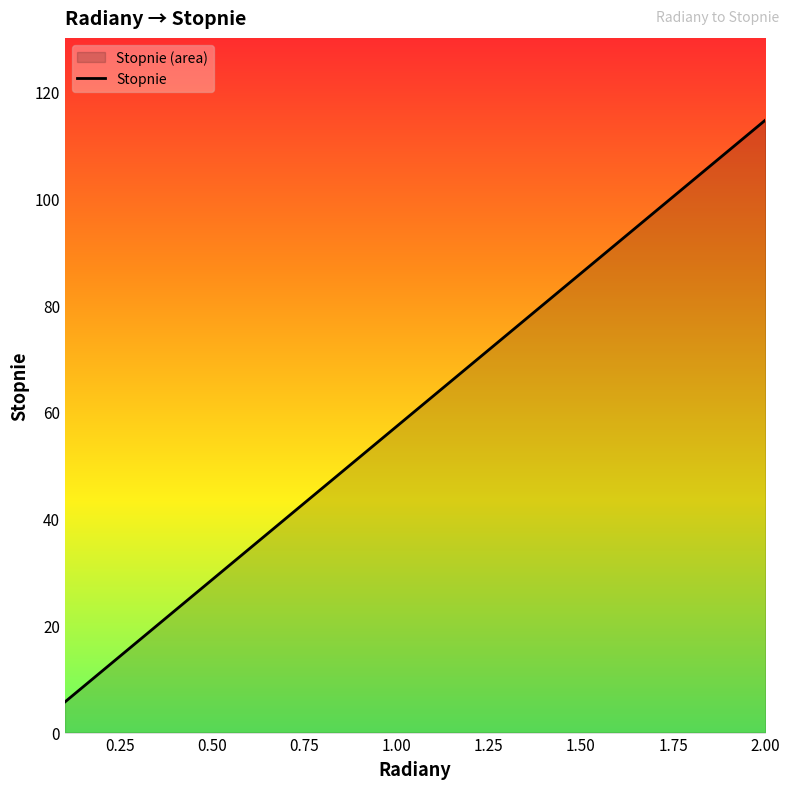

The value at 1.50 is 85.9. True or false?

True